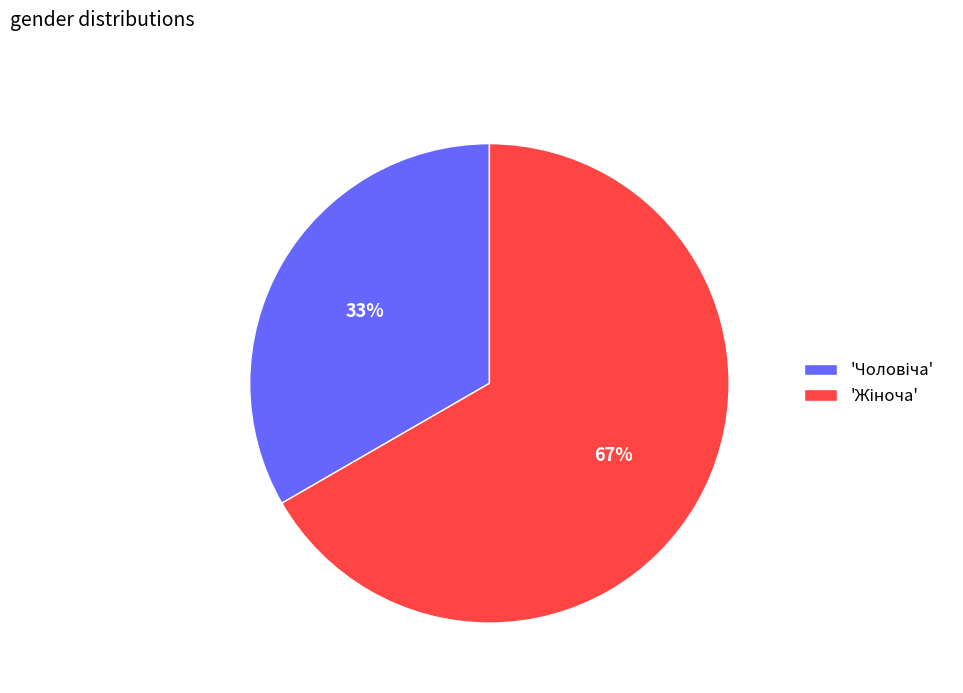

To the nearest percent, what is the average slice percentage?

50%